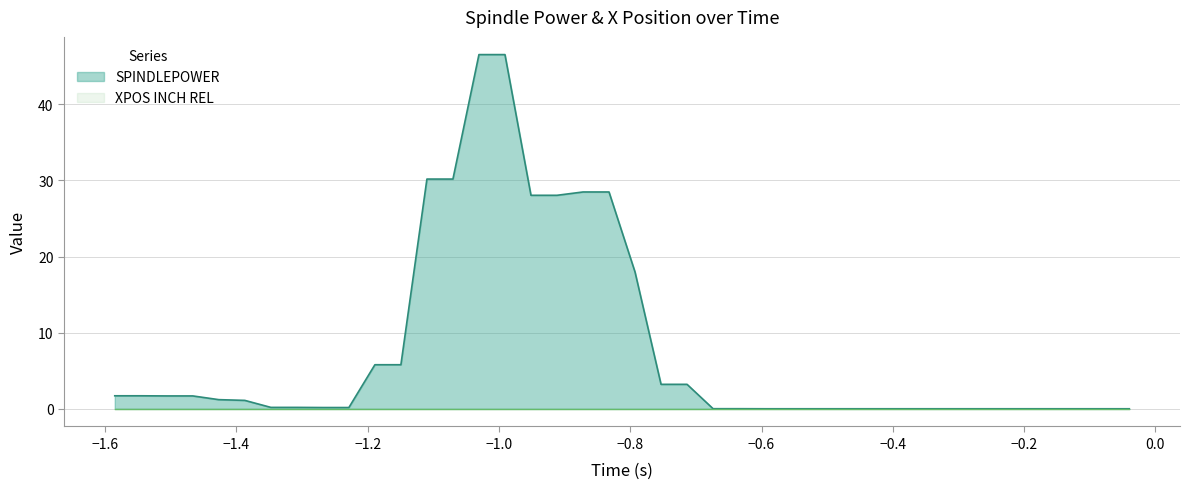

What is the difference between the second highest and second lowest values in the SPINDLEPOWER series?

46.5